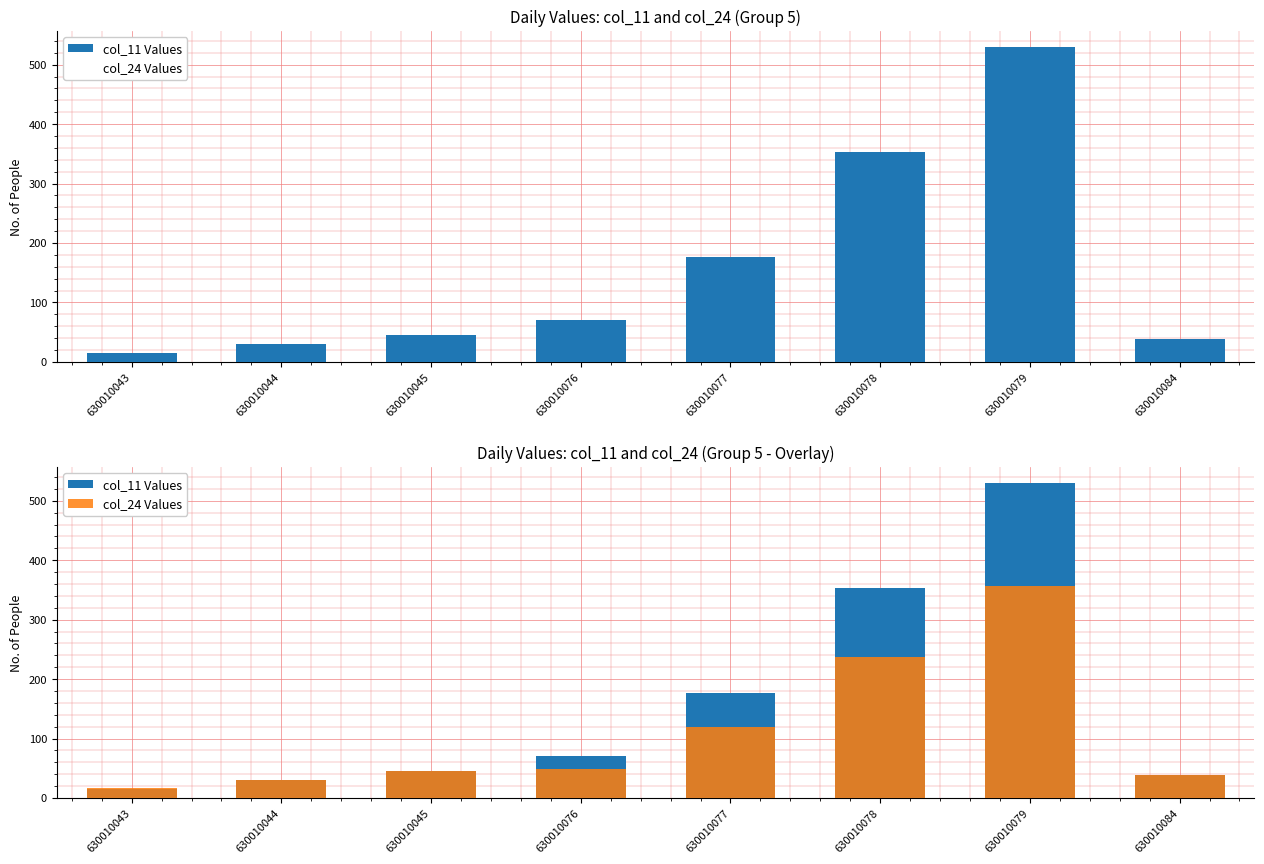

What is the value of the col_11 Values bar at the 2nd from the left?

30